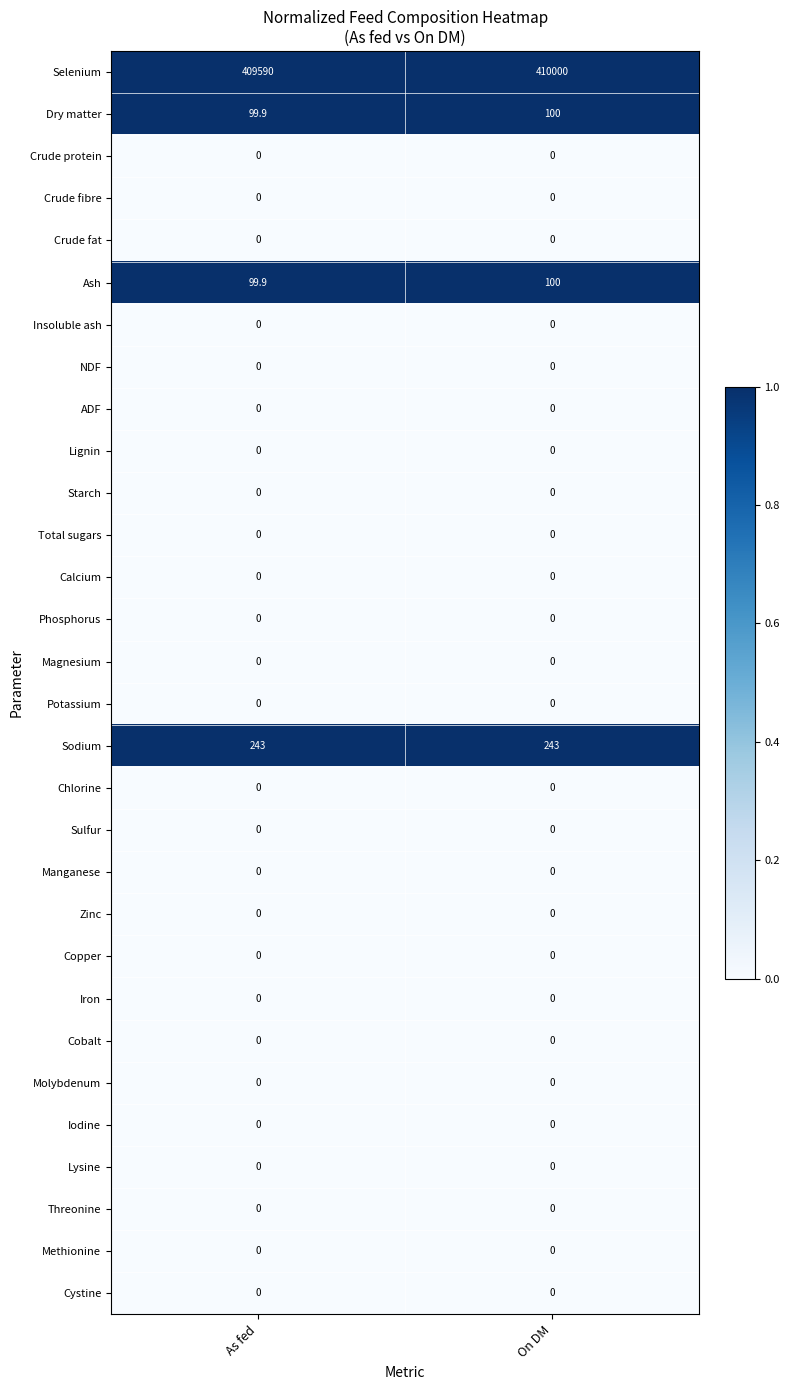

At which label is Selenium closest to 409795?

As fed